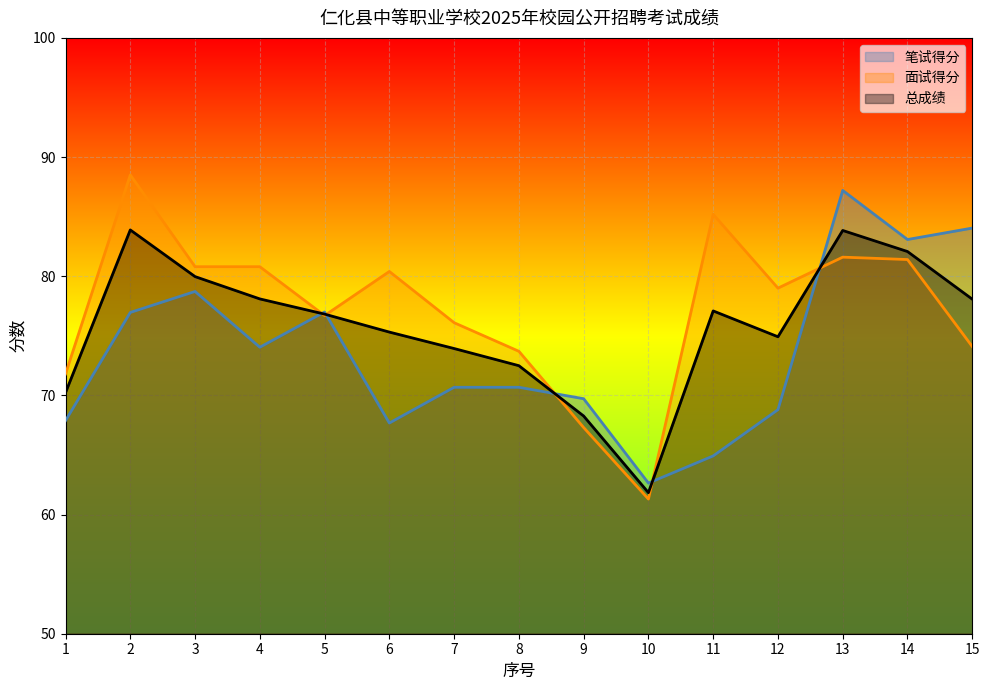

What is the sum of all 笔试得分 values?

1104.0